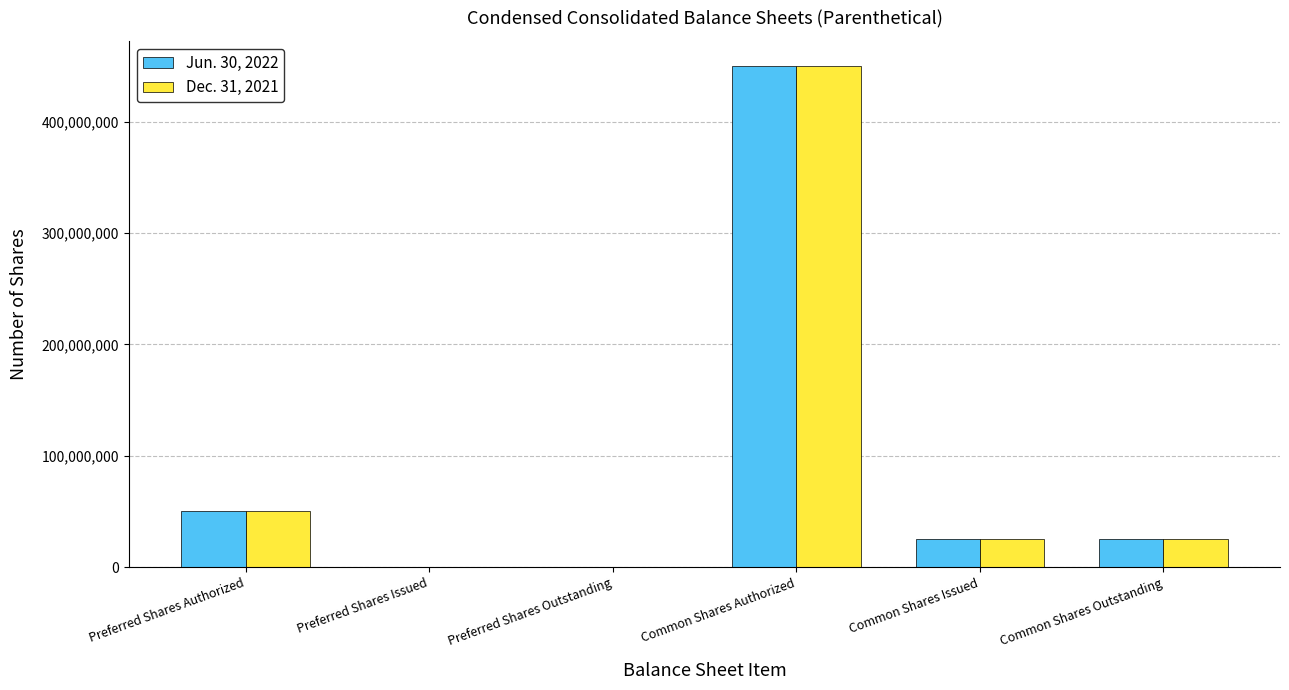

What is the total value across all series at Common Shares Outstanding?

50082000